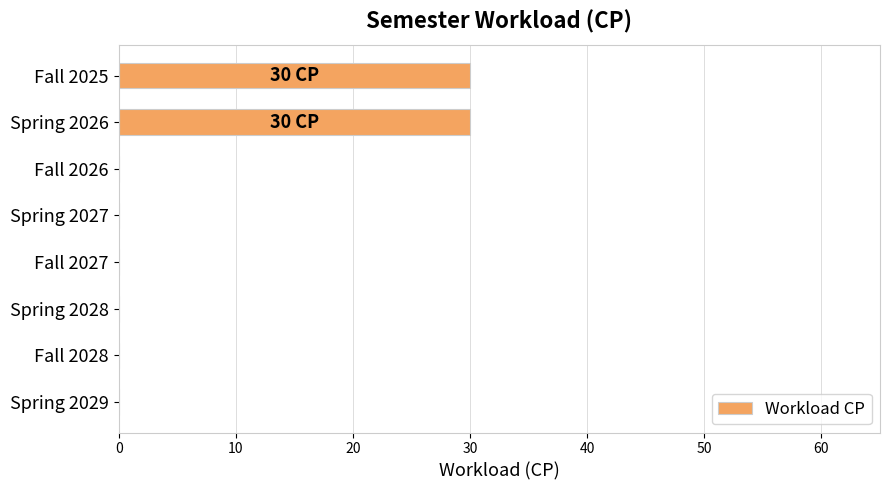

What is the maximum value shown in the chart?

30